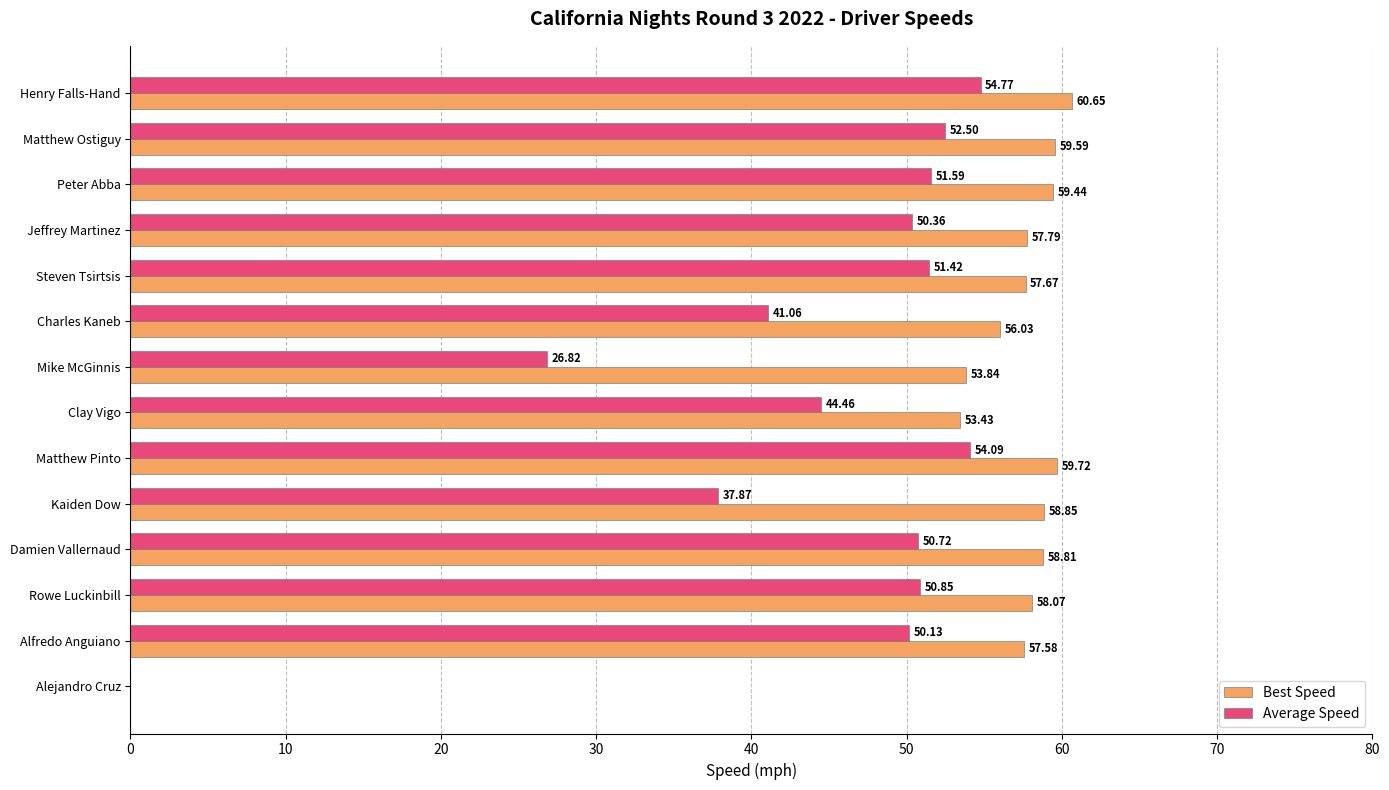

Count the number of categories in the chart.

14